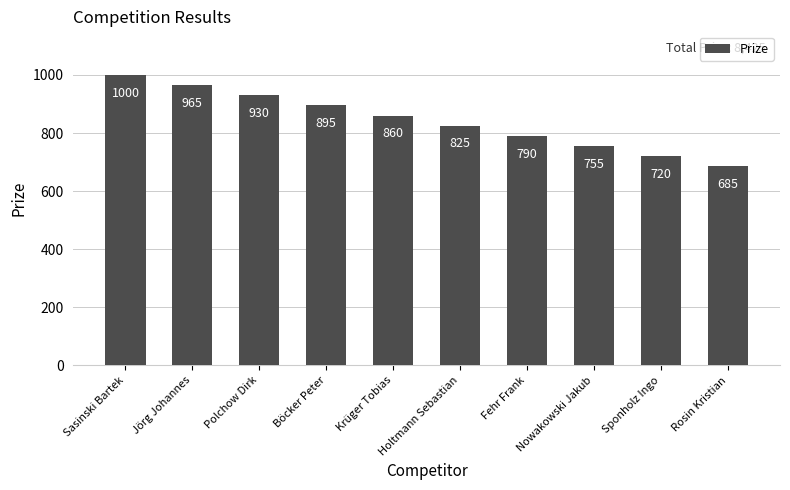

What is the maximum value shown in the chart?

1000